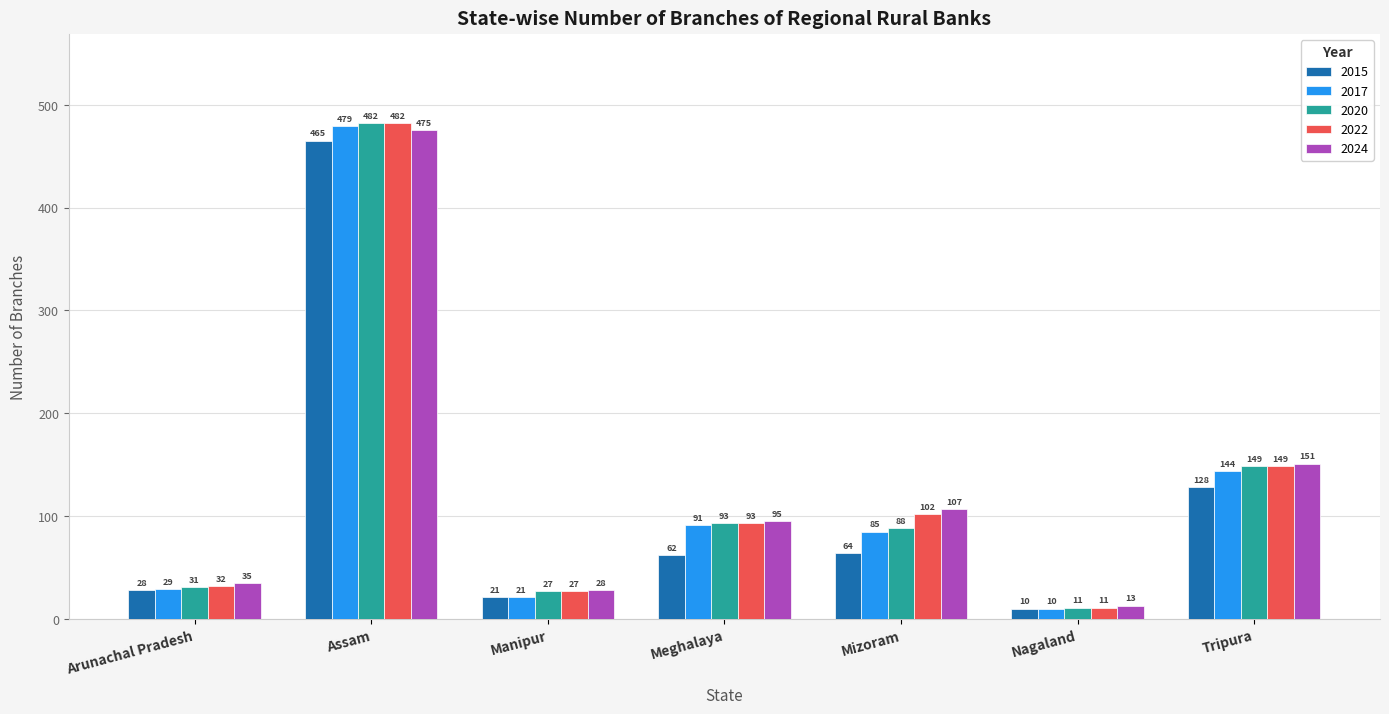

What is the label of the 6th bar from the right?

Assam